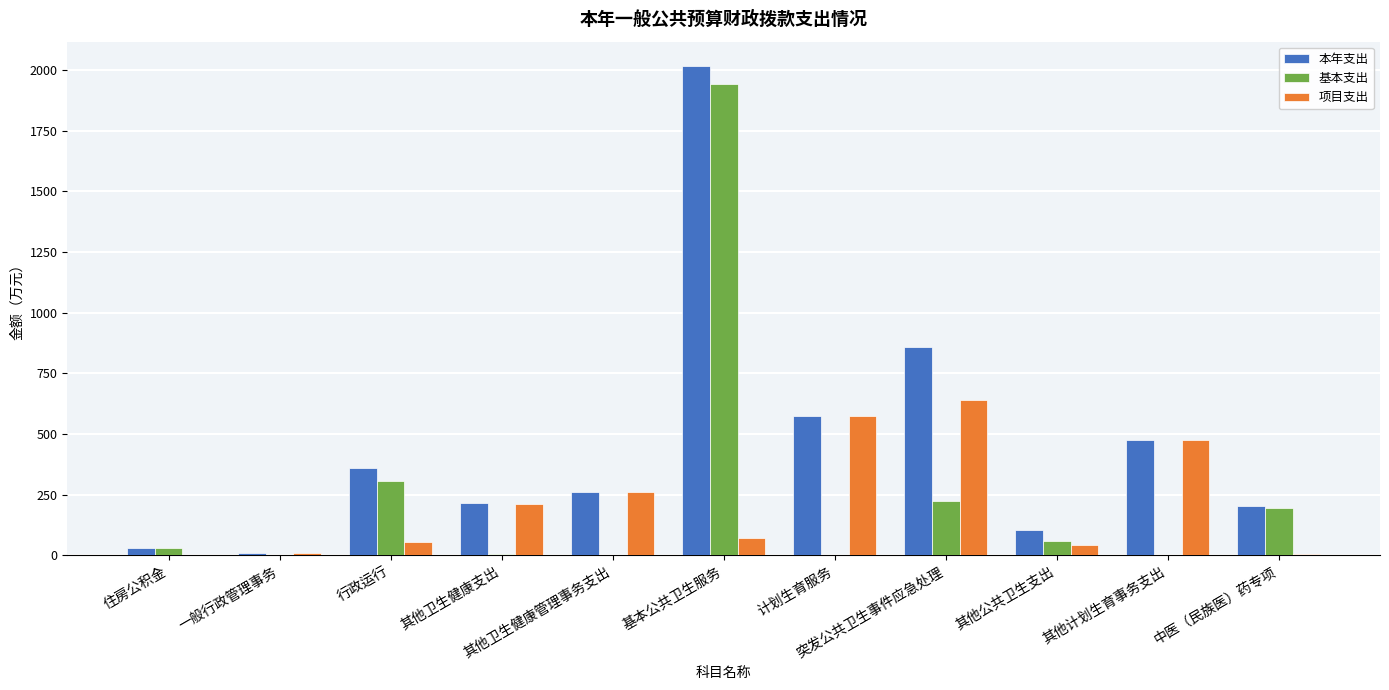

Which series has the largest total across all categories?

本年支出